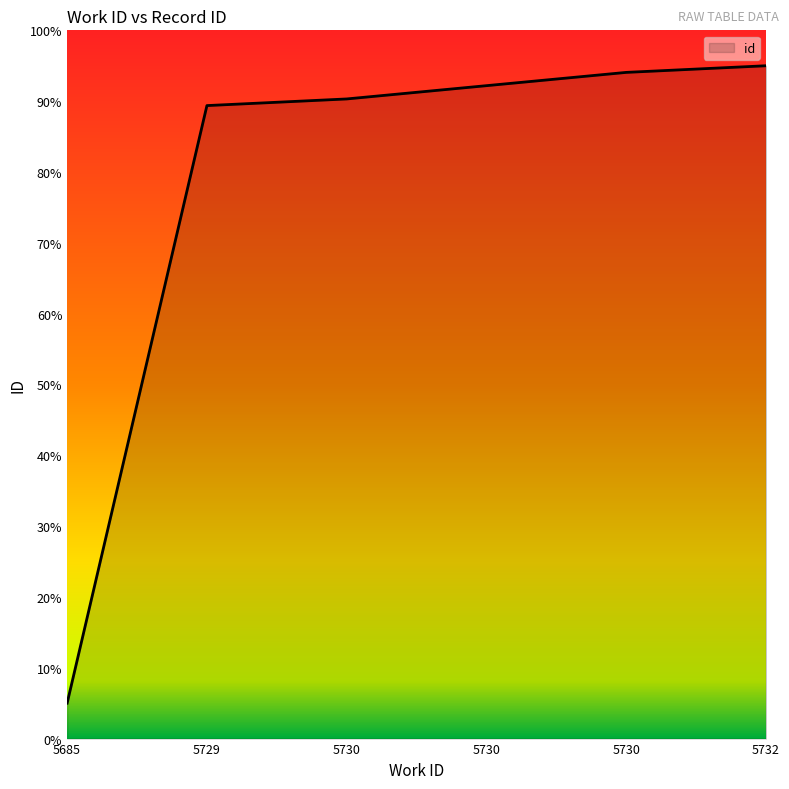

Count the number of values greater than 92.

3